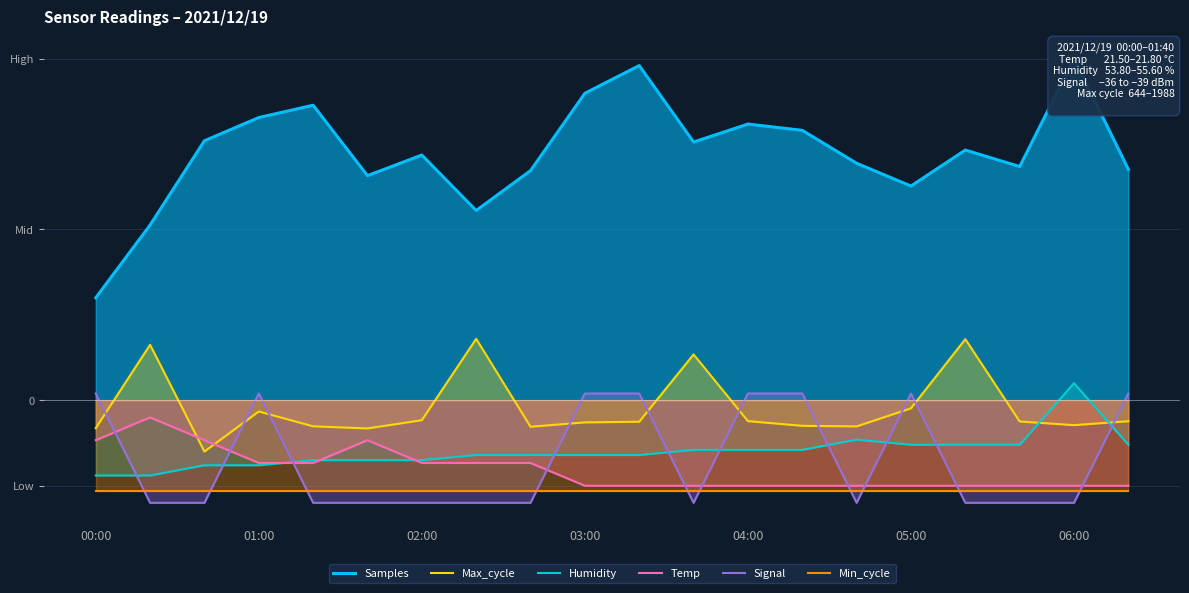

True or false: Signal and Samples cross at least once.

False